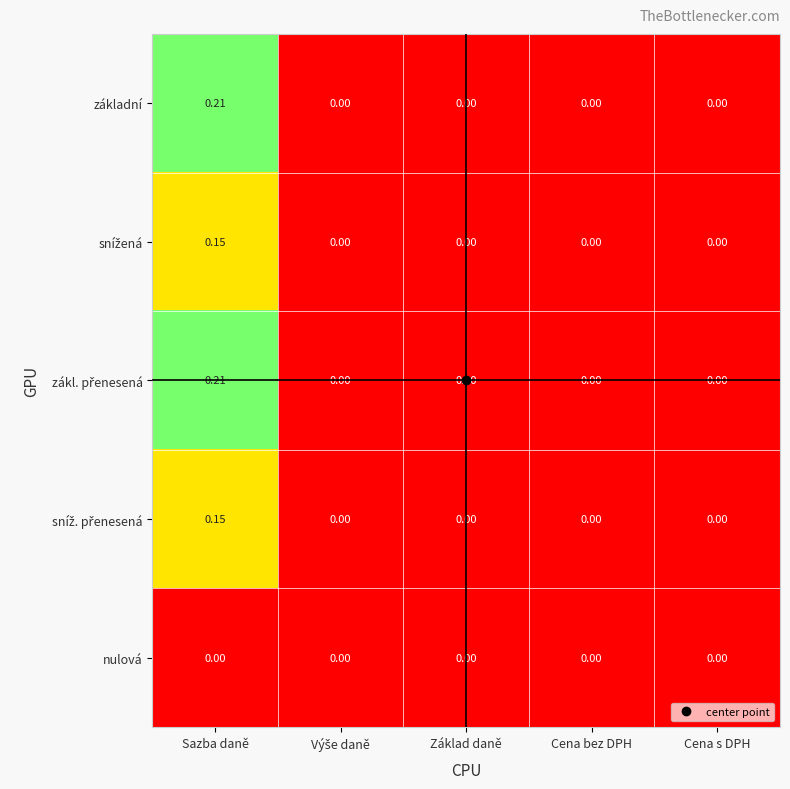

At which category is the sum across all series the highest?

Sazba daně